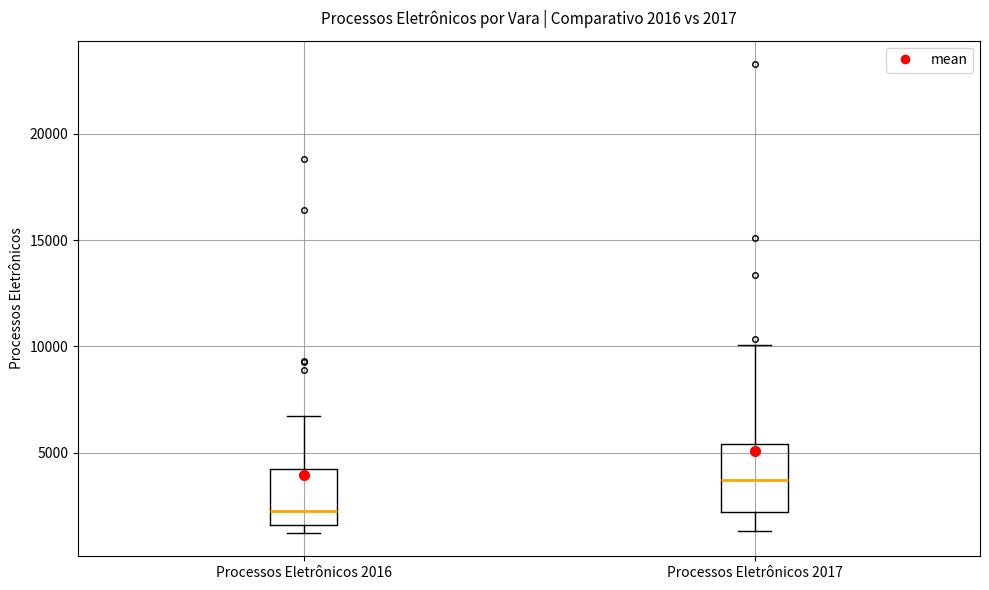

Comparing the boxes themselves (not the whiskers), which one is the tallest?

Processos Eletrônicos 2017